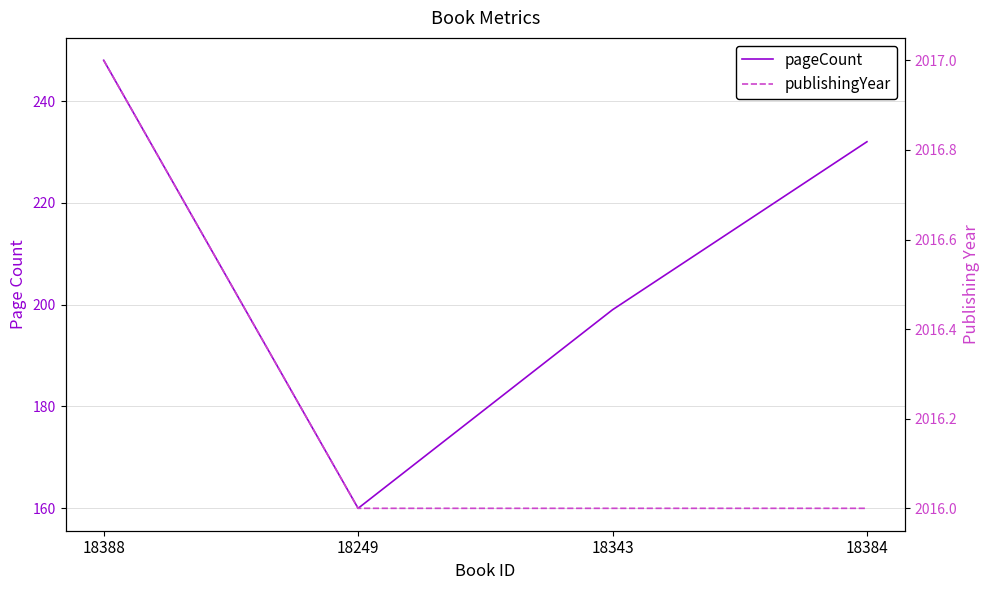

What value does the pageCount series have at 18343, to the nearest 5?

200